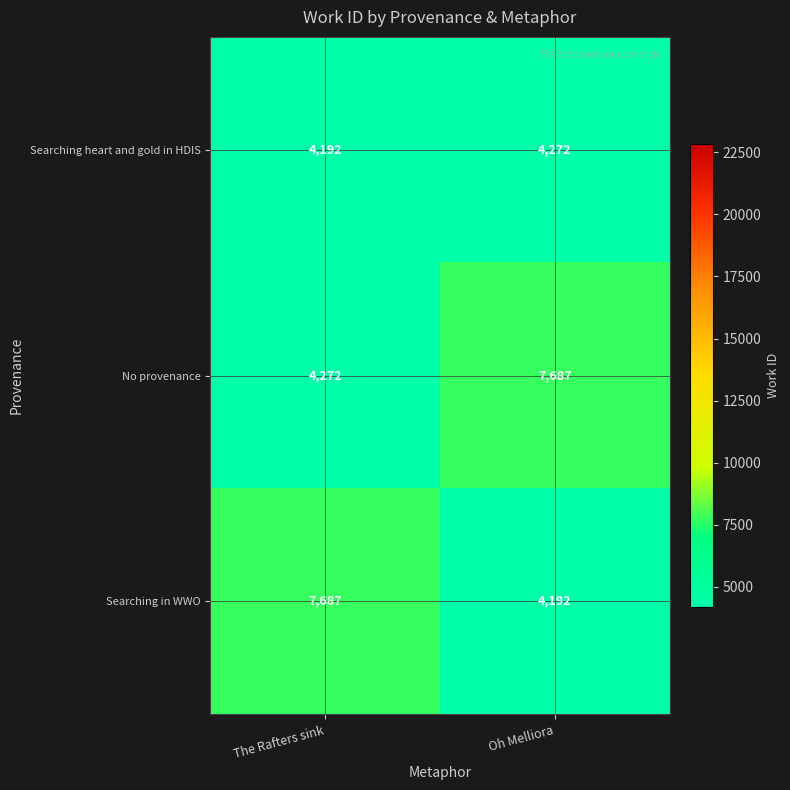

What is the total value across all series at The Rafters sink?

16151